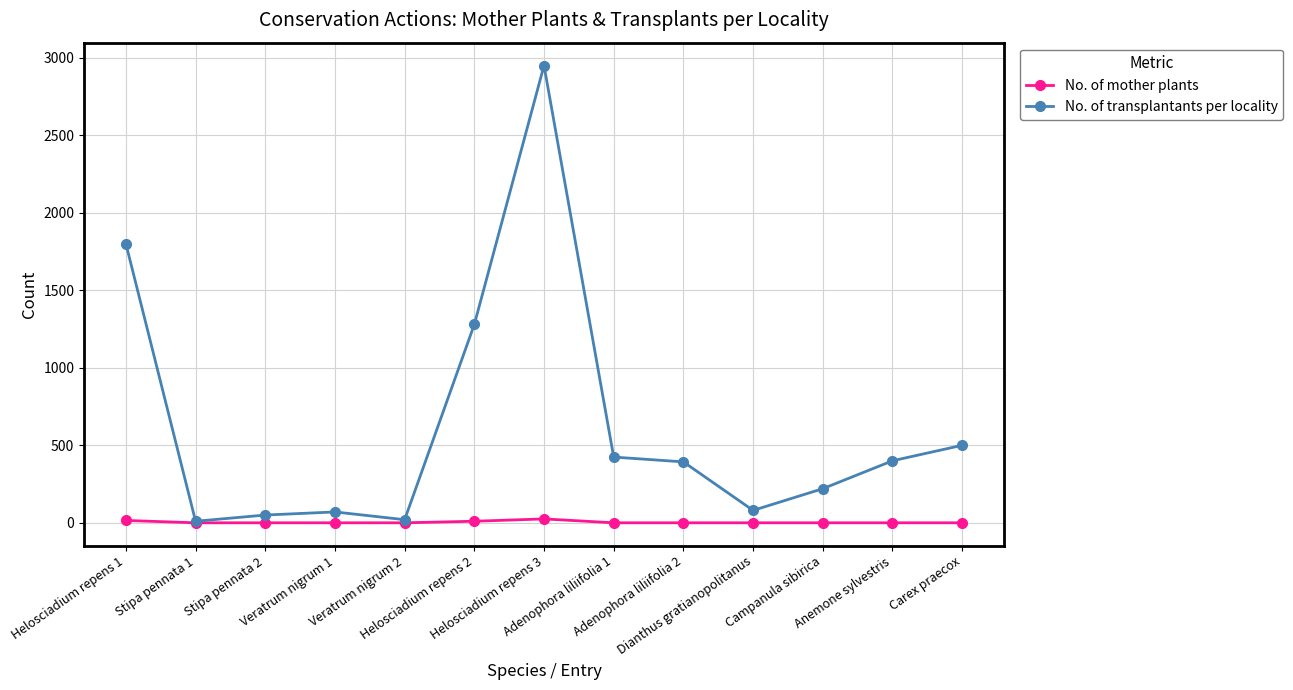

What is the difference between the maximum and minimum values in the No. of mother plants series?

25